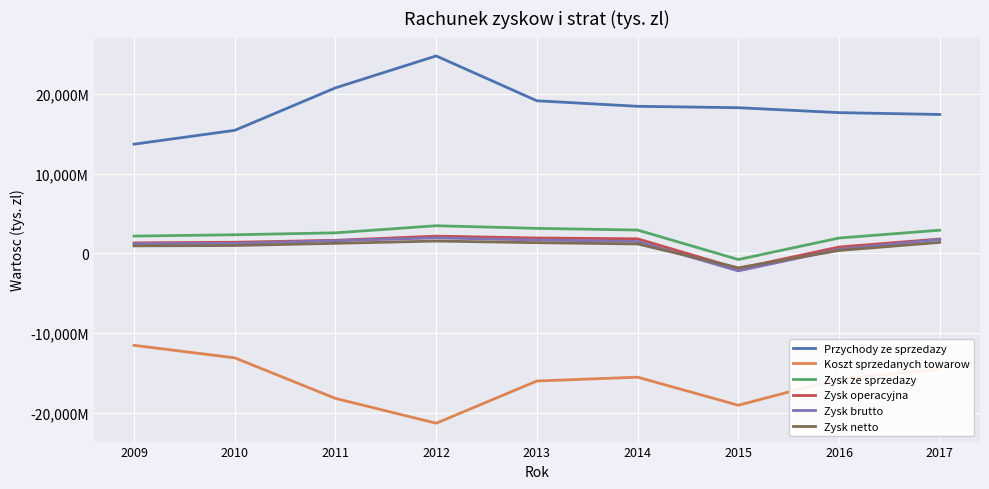

Which series has the largest range (max minus min)?

Przychody ze sprzedazy